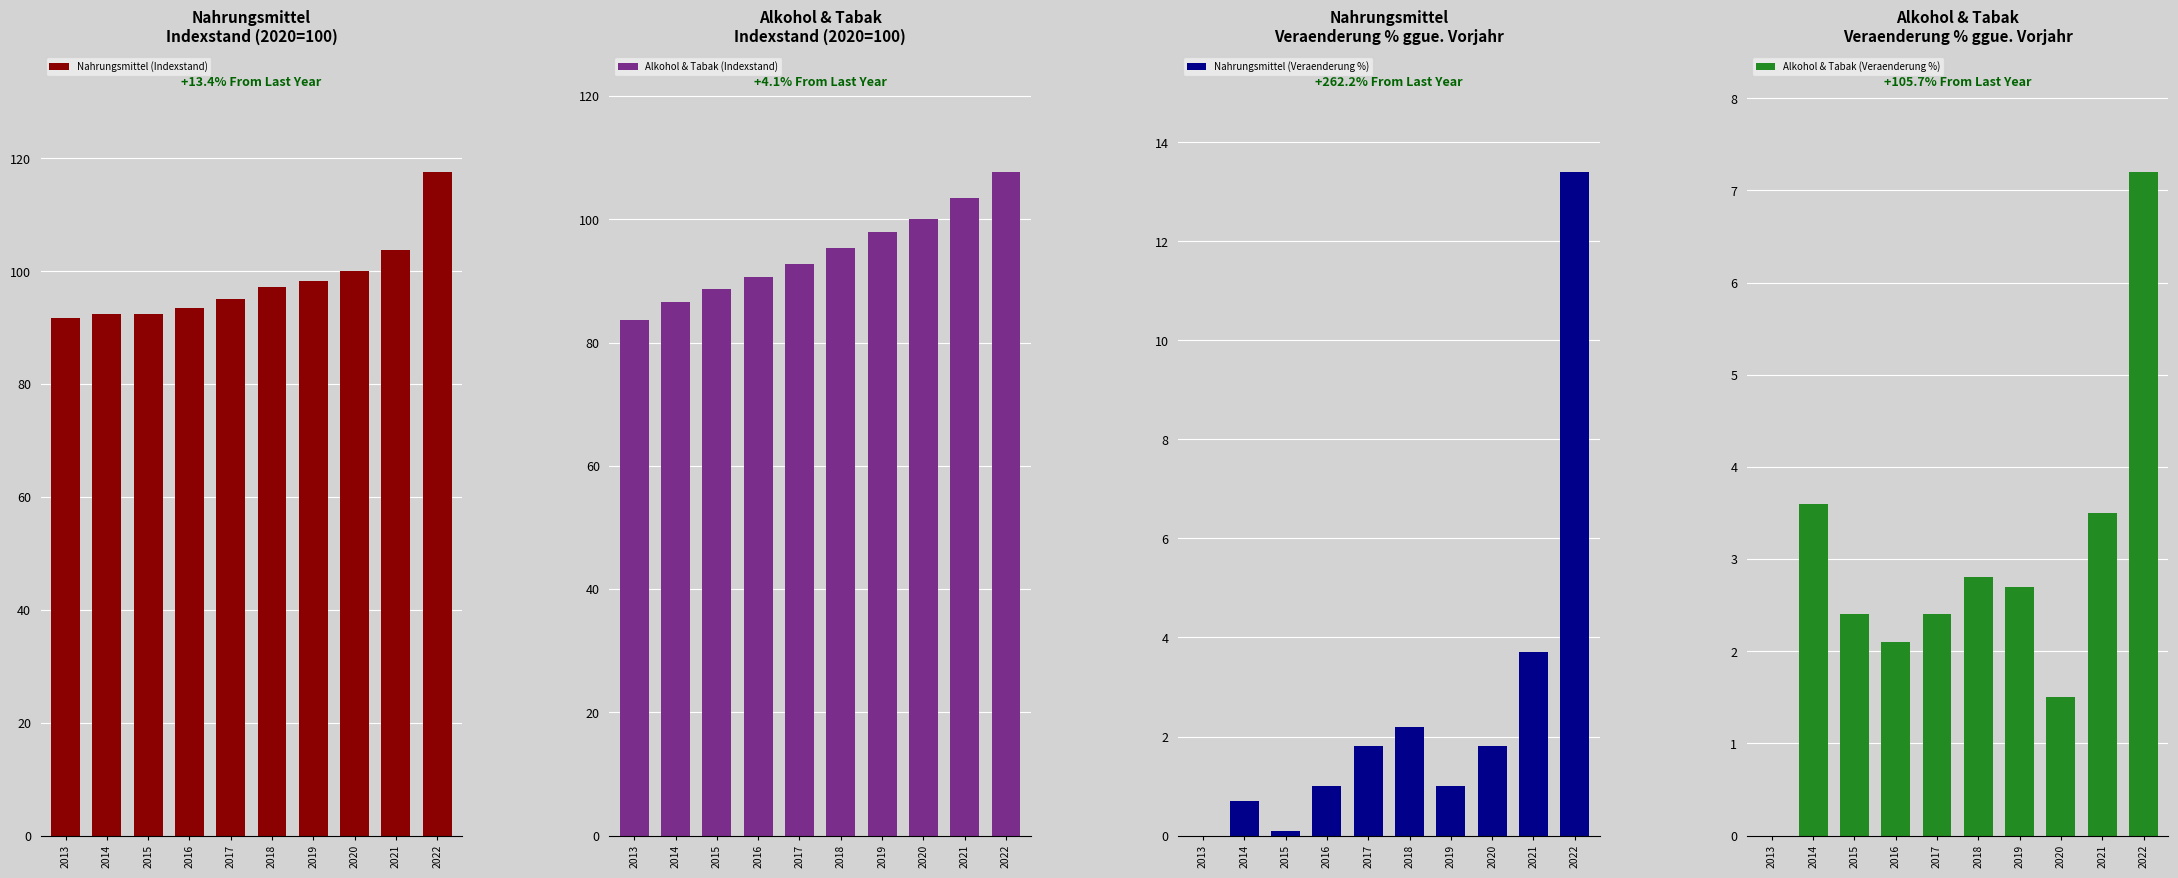

How many groups of bars are there?

10